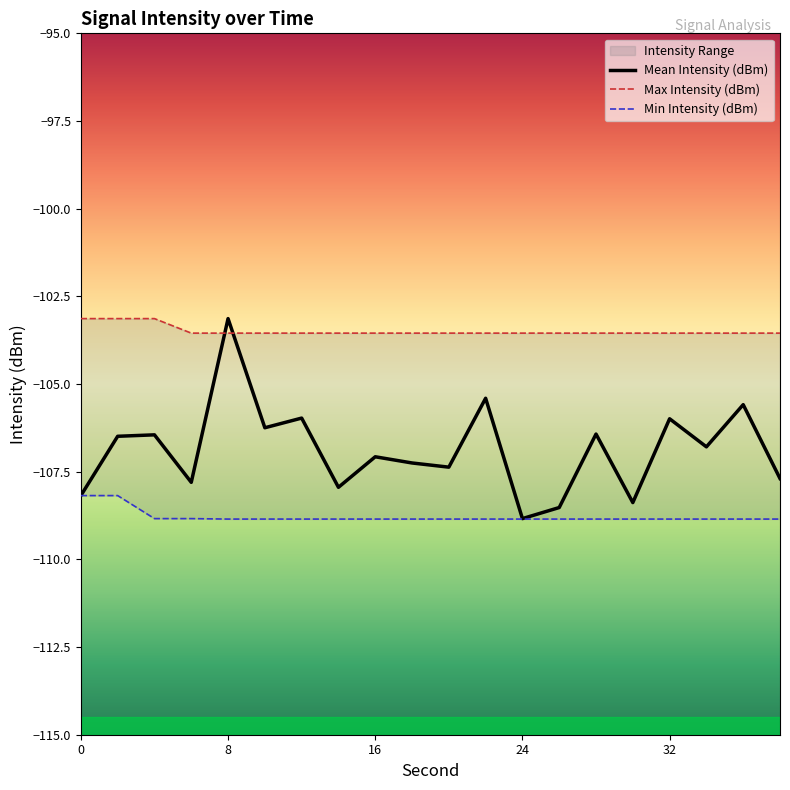

Does the chart display data point markers on the line(s)?

No